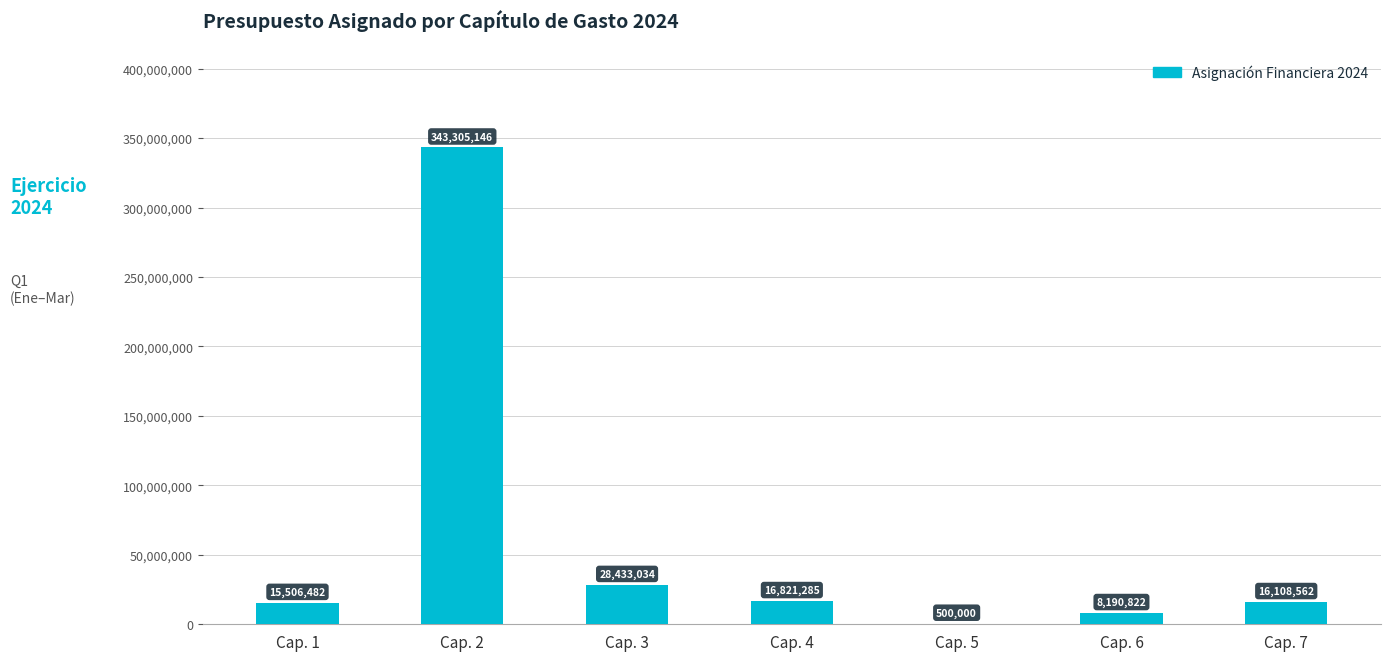

Are the bars horizontal?

No